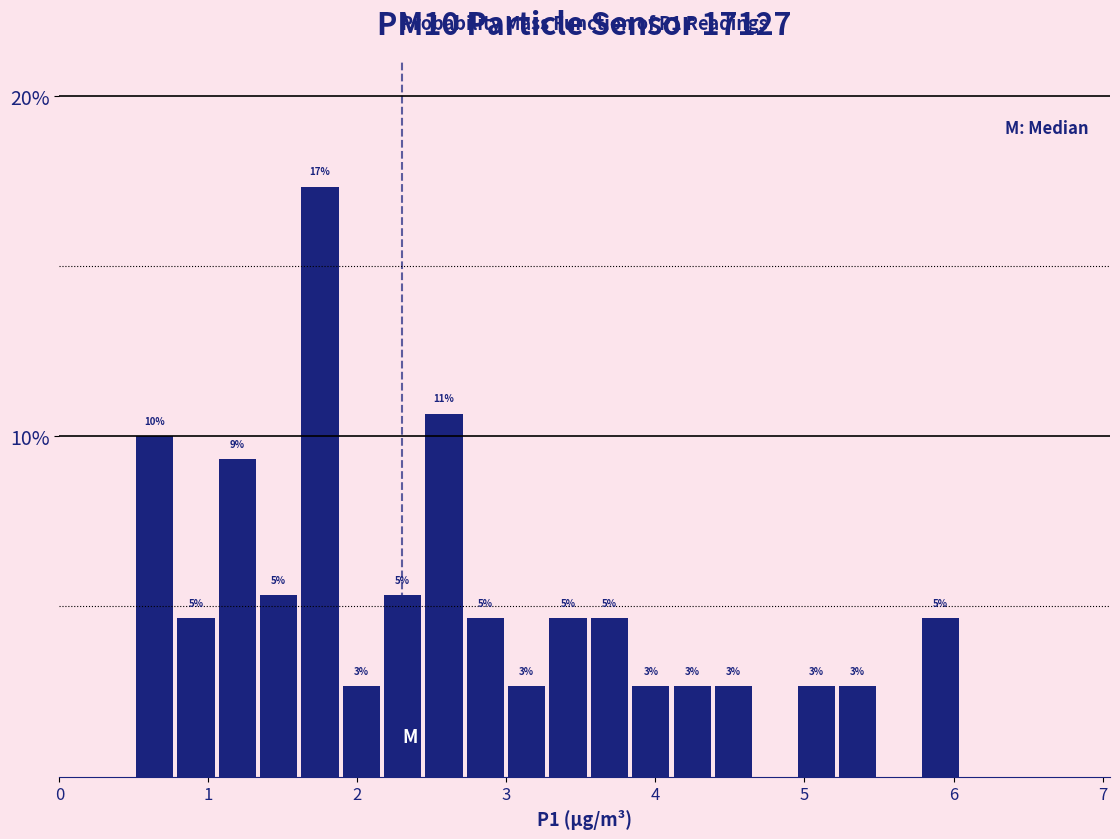

Around what value on the x-axis is the tallest bar? Give the approximate position of its centre, as read against the axis.

1.7